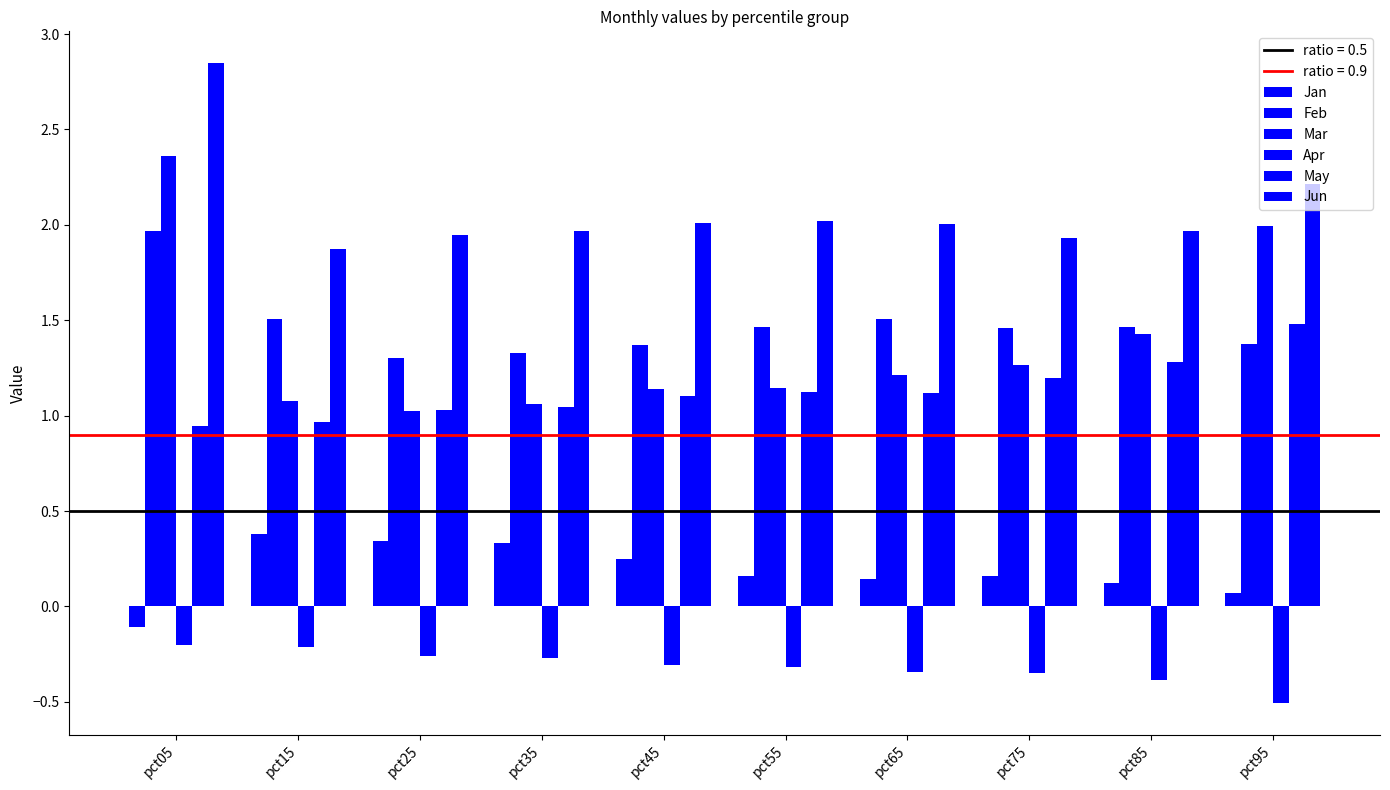

How many bars are there in total?

60